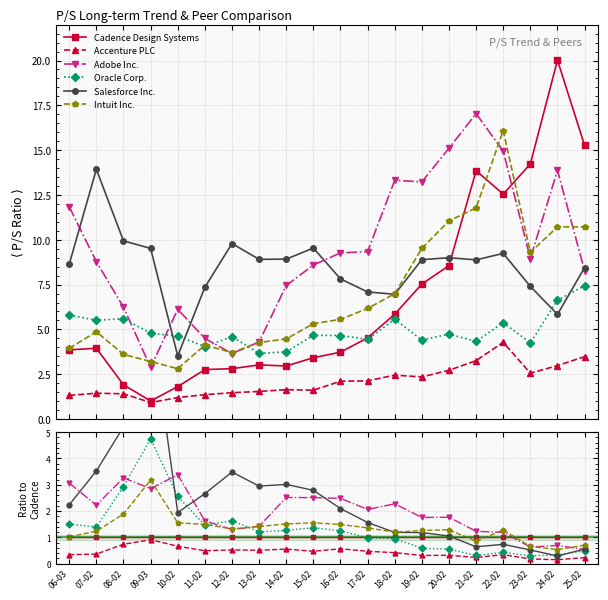

Rank the series at 07-02 from highest to lowest value.

Salesforce Inc., Adobe Inc., Oracle Corp., Intuit Inc., Cadence Design Systems, Accenture PLC